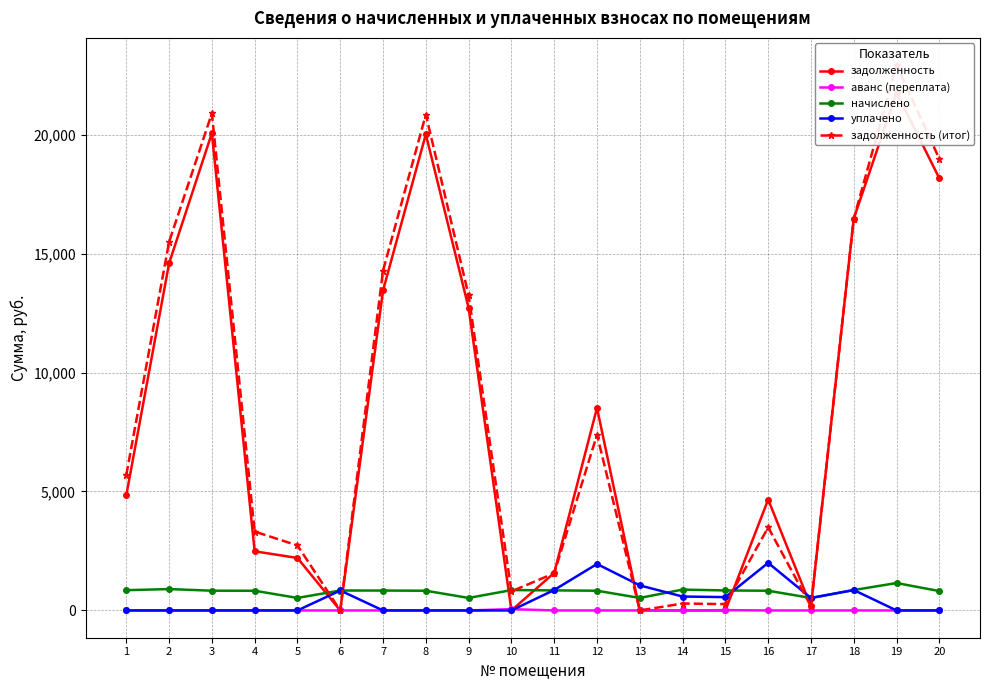

Is the value of уплачено at 19 greater than the value of задолженность at 3?

No